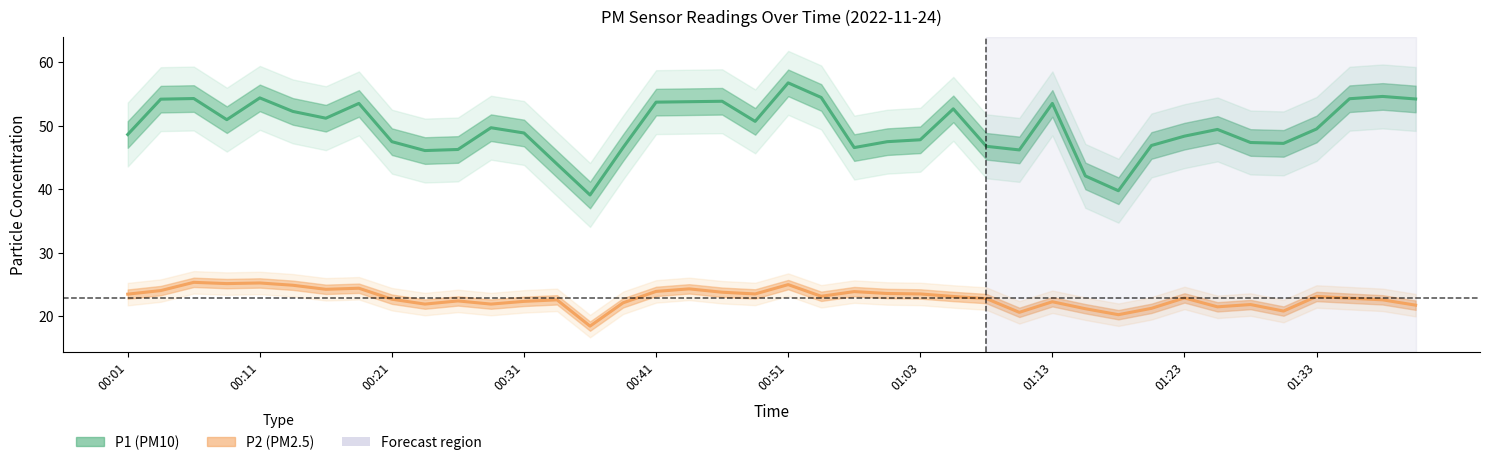

The value of P2 (PM2.5) at 21 is 23.1. True or false?

True